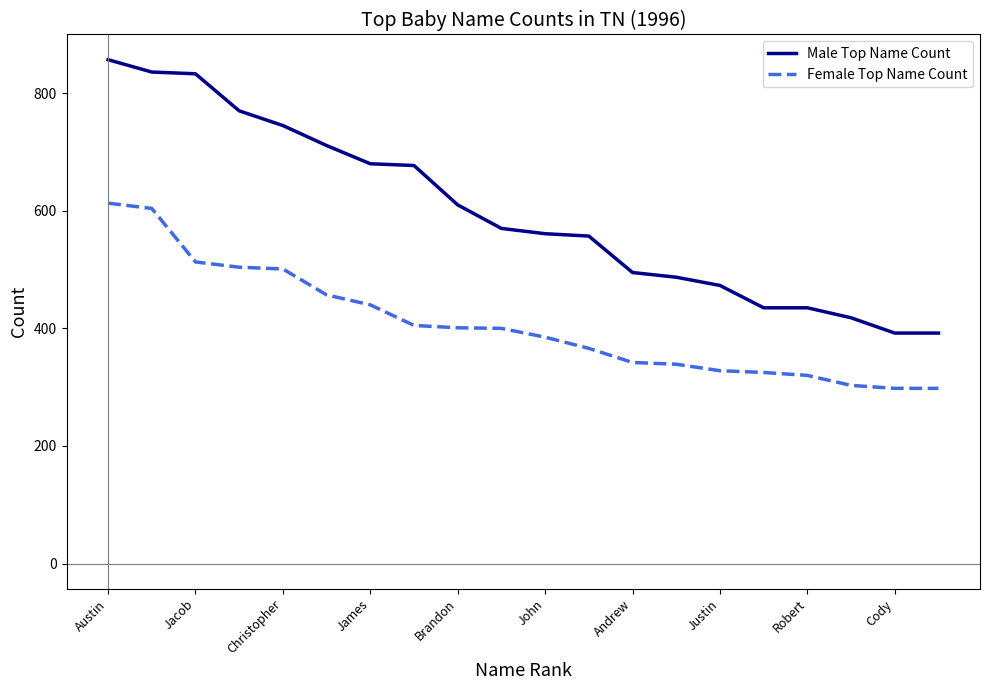

Does the chart have visible grid lines?

No